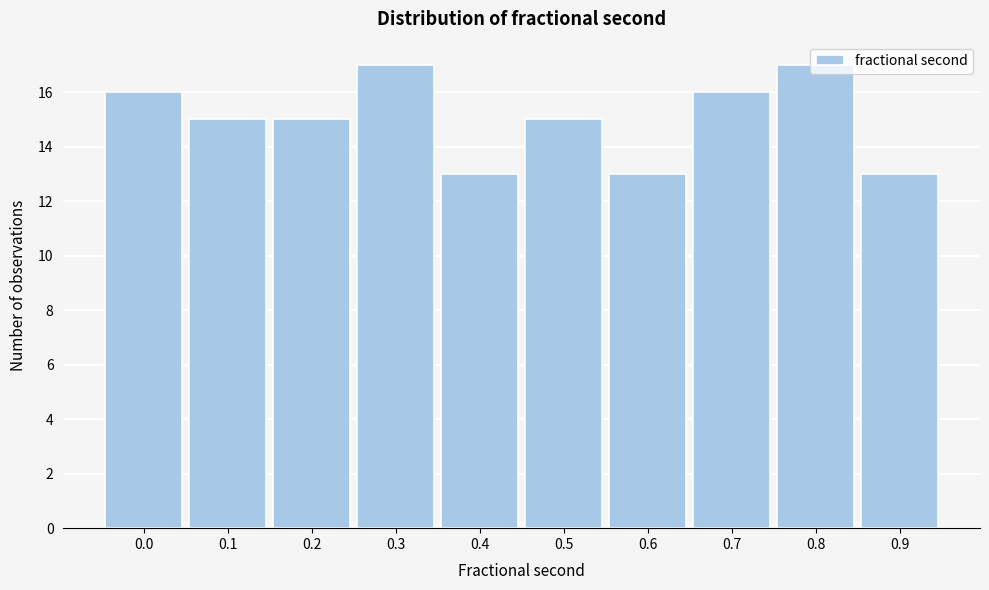

What is the ratio of the value at 0.5 to the value at 0.4?

1.2